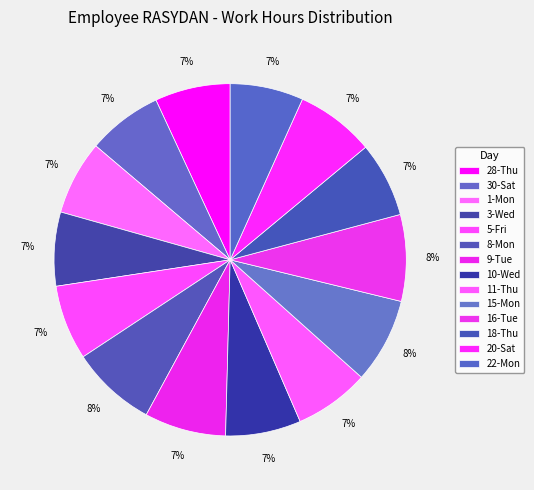

To the nearest percent, what is the average slice percentage?

7%